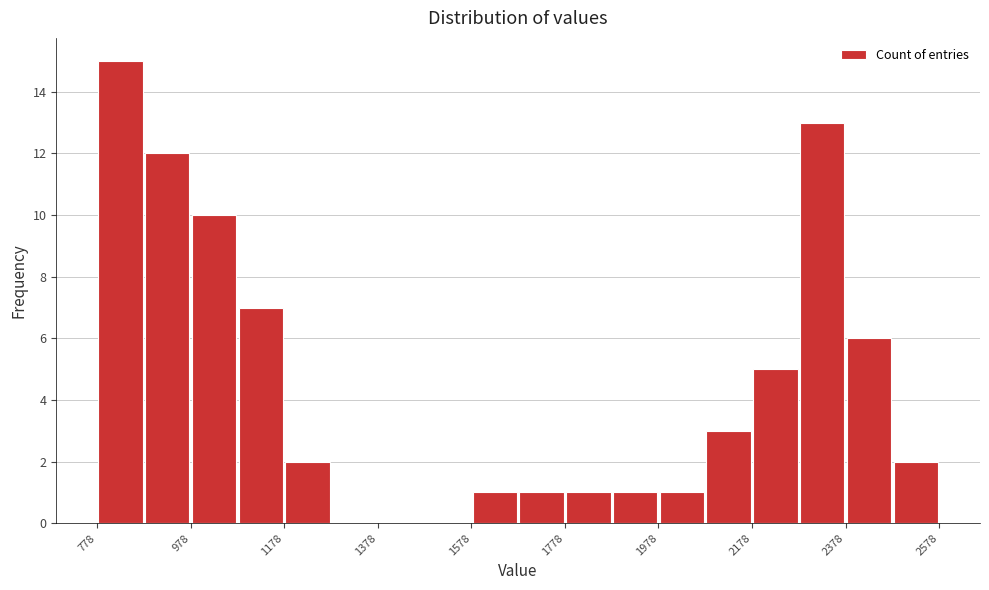

Which range on the x-axis has the tallest bar?

778 to 878